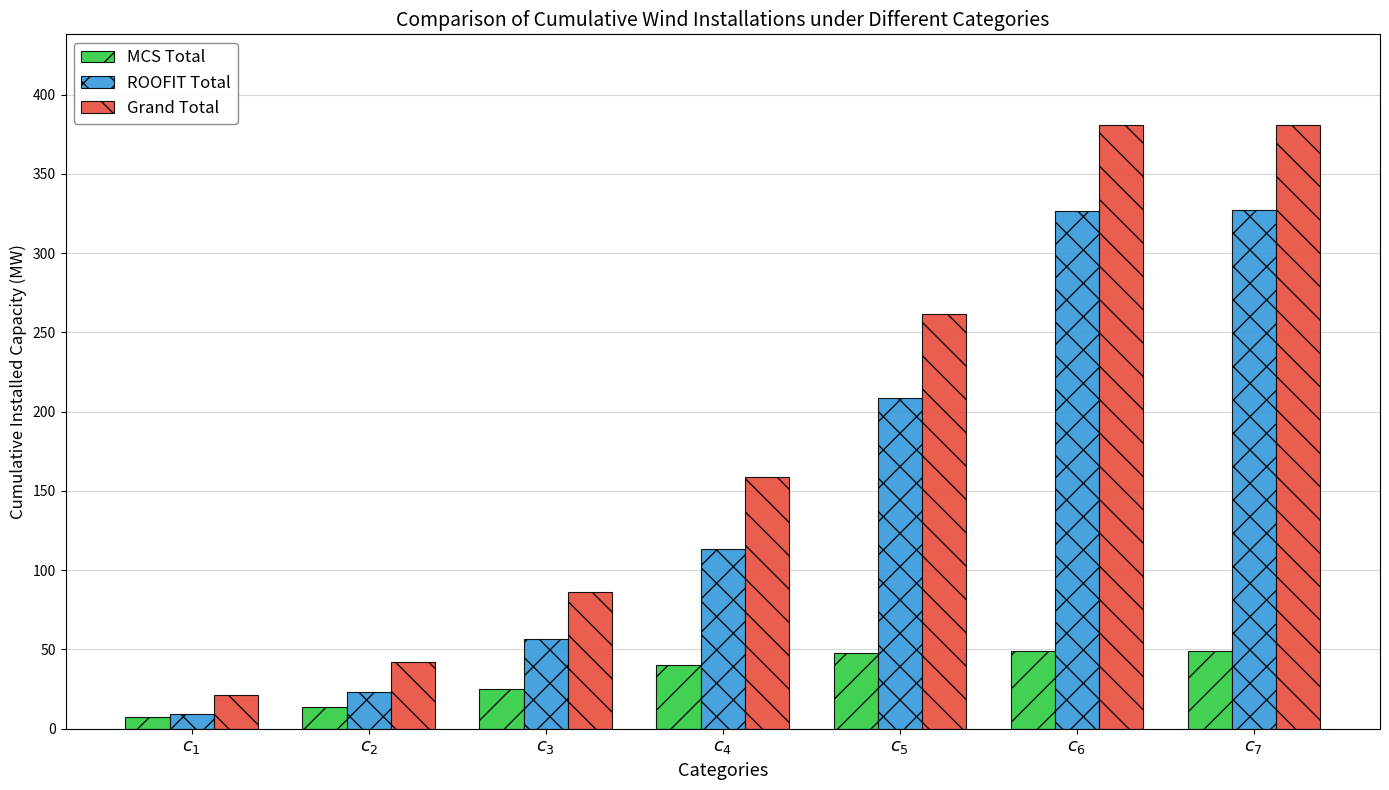

What is the label of the 5th bar from the left?

$c_{5}$